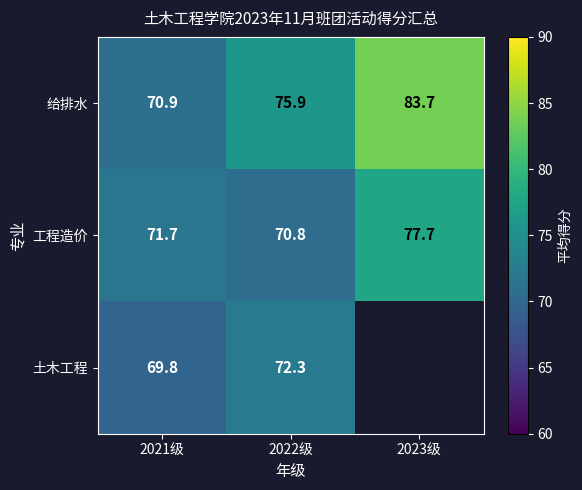

Between 2021级 and 2022级, which series saw the biggest shift?

给排水